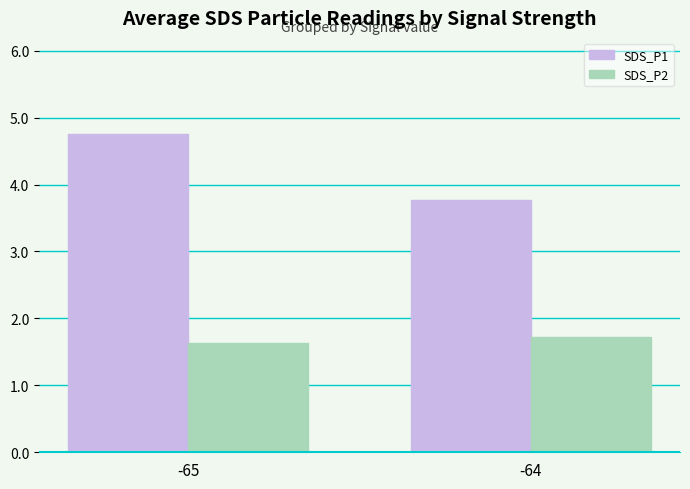

What is the minimum value shown in the chart?

1.6